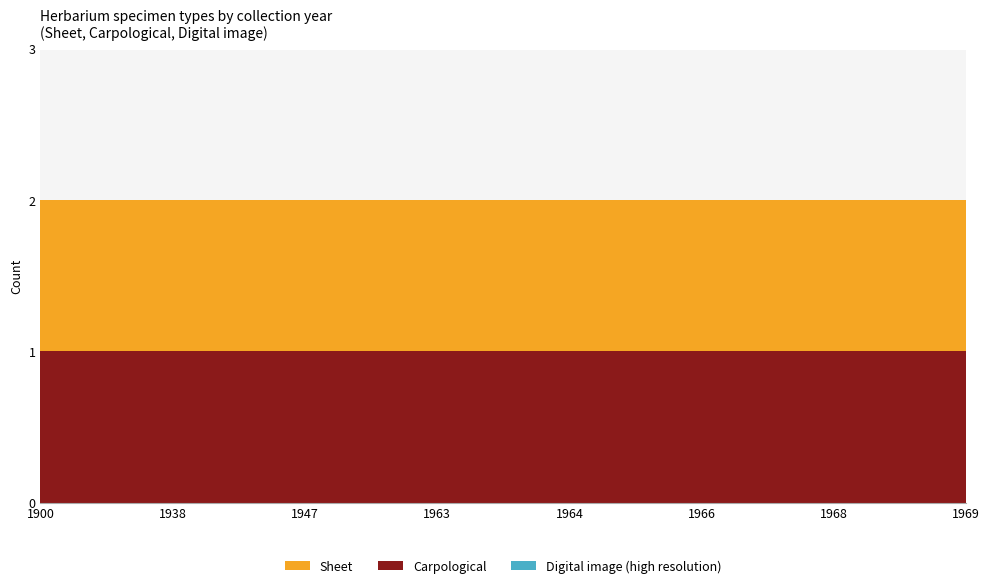

Reading left to right, transcribe all the data shown in this chart.

Sheet: 1900=1	1963=1	1947=1	1964=1	1969=1	1938=1	1968=1	1966=1
Carpological: 1900=1	1963=1	1947=1	1964=1	1969=1	1938=1	1968=1	1966=1
Digital image (high resolution): 1900=0	1963=0	1947=0	1964=0	1969=0	1938=0	1968=0	1966=0